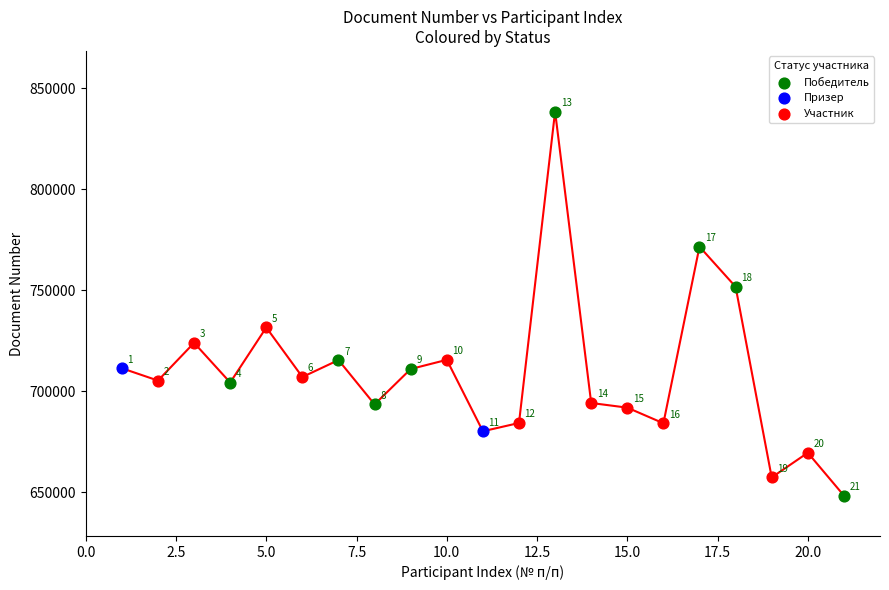

What are all the series names shown in the legend?

Победитель, Призер, Участник